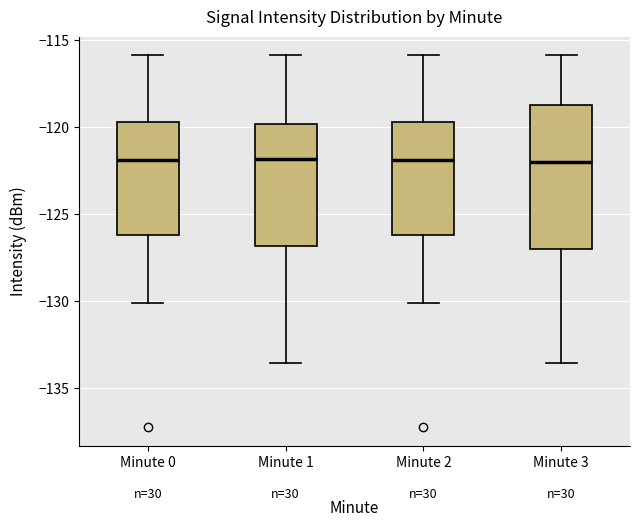

Where is the lower edge of the box for Minute 1 on the y-axis? The values are not printed on the chart, so give them approximately, as read against the axis.

-127.0